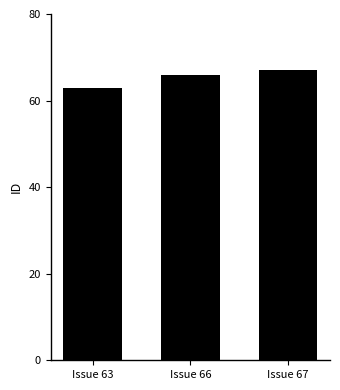

Rank the categories by value from highest to lowest.

Issue 67, Issue 66, Issue 63